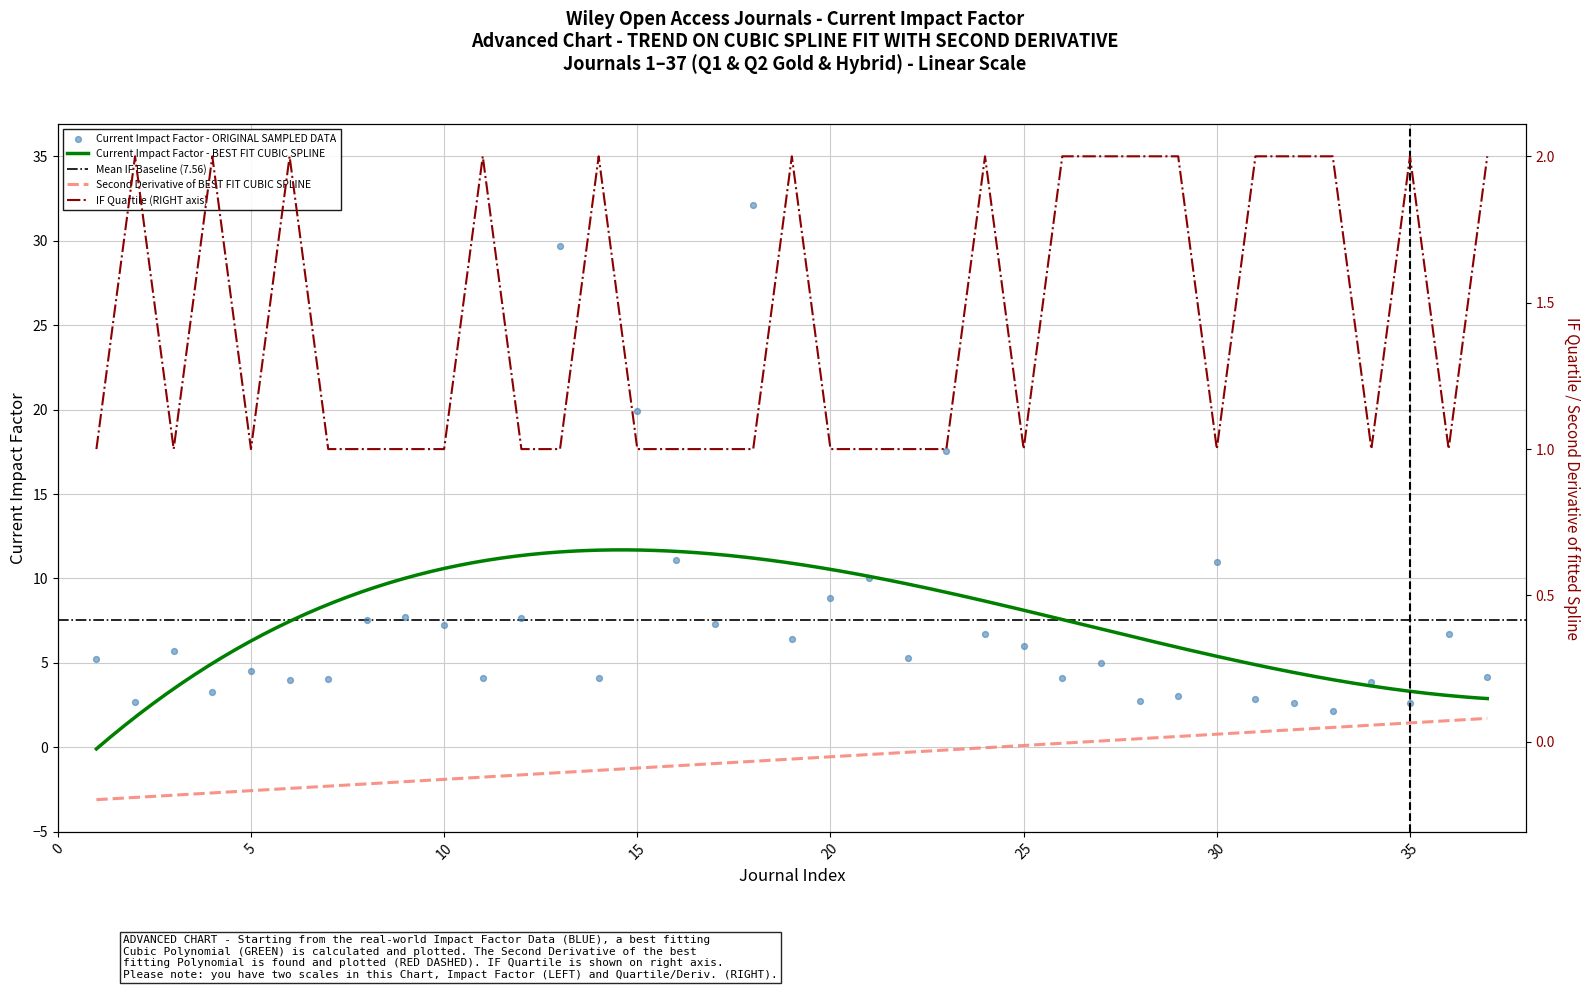

Is the value of IF Quartile at 30 greater than the value of Current Impact Factor at 27?

No